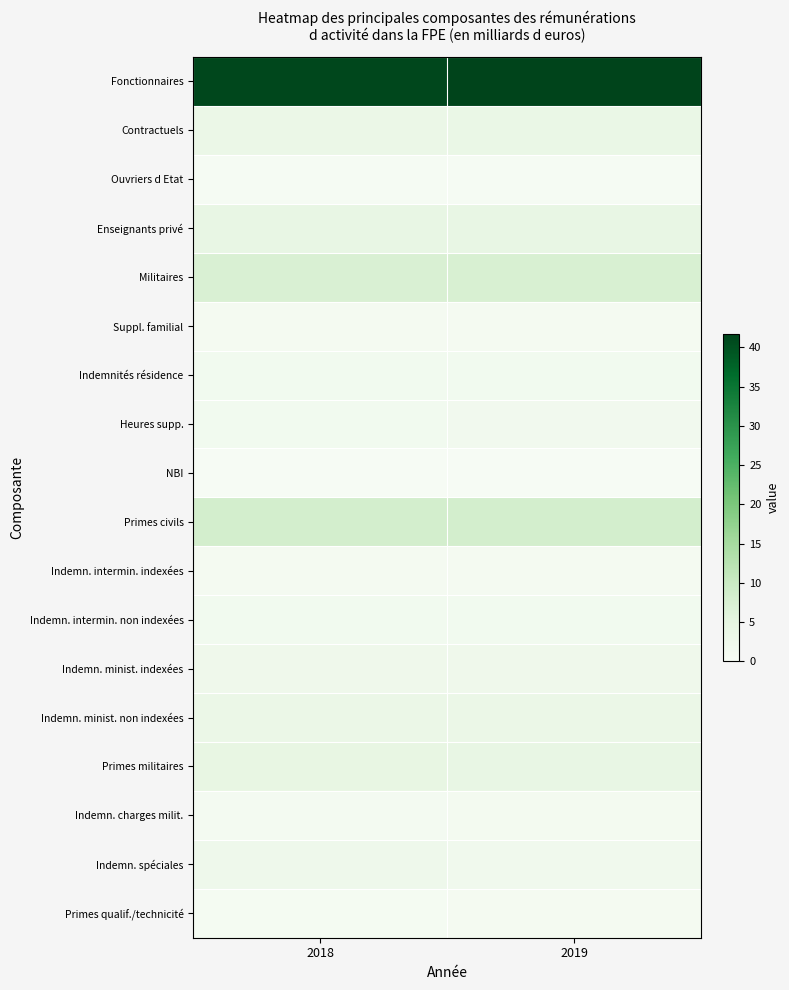

Reading left to right, what are all the values shown in this chart?

Fonctionnaires: 2018=41.2	2019=41.8
Contractuels: 2018=3.4	2019=3.6
Ouvriers d Etat: 2018=0.5	2019=0.4
Enseignants privé: 2018=4.1	2019=4.2
Militaires: 2018=7.3	2019=7.4
Suppl. familial: 2018=0.9	2019=0.9
Indemnités résidence: 2018=1.6	2019=1.6
Heures supp.: 2018=1.6	2019=1.7
NBI: 2018=0.2	2019=0.2
Primes civils: 2018=8.2	2019=8.2
Indemn. intermin. indexées: 2018=0.9	2019=0.9
Indemn. intermin. non indexées: 2018=1.6	2019=1.5
Indemn. minist. indexées: 2018=2.4	2019=2.4
Indemn. minist. non indexées: 2018=3.3	2019=3.4
Primes militaires: 2018=4.3	2019=4.2
Indemn. charges milit.: 2018=1.1	2019=1.3
Indemn. spéciales: 2018=2.5	2019=1.9
Primes qualif./technicité: 2018=0.8	2019=0.9